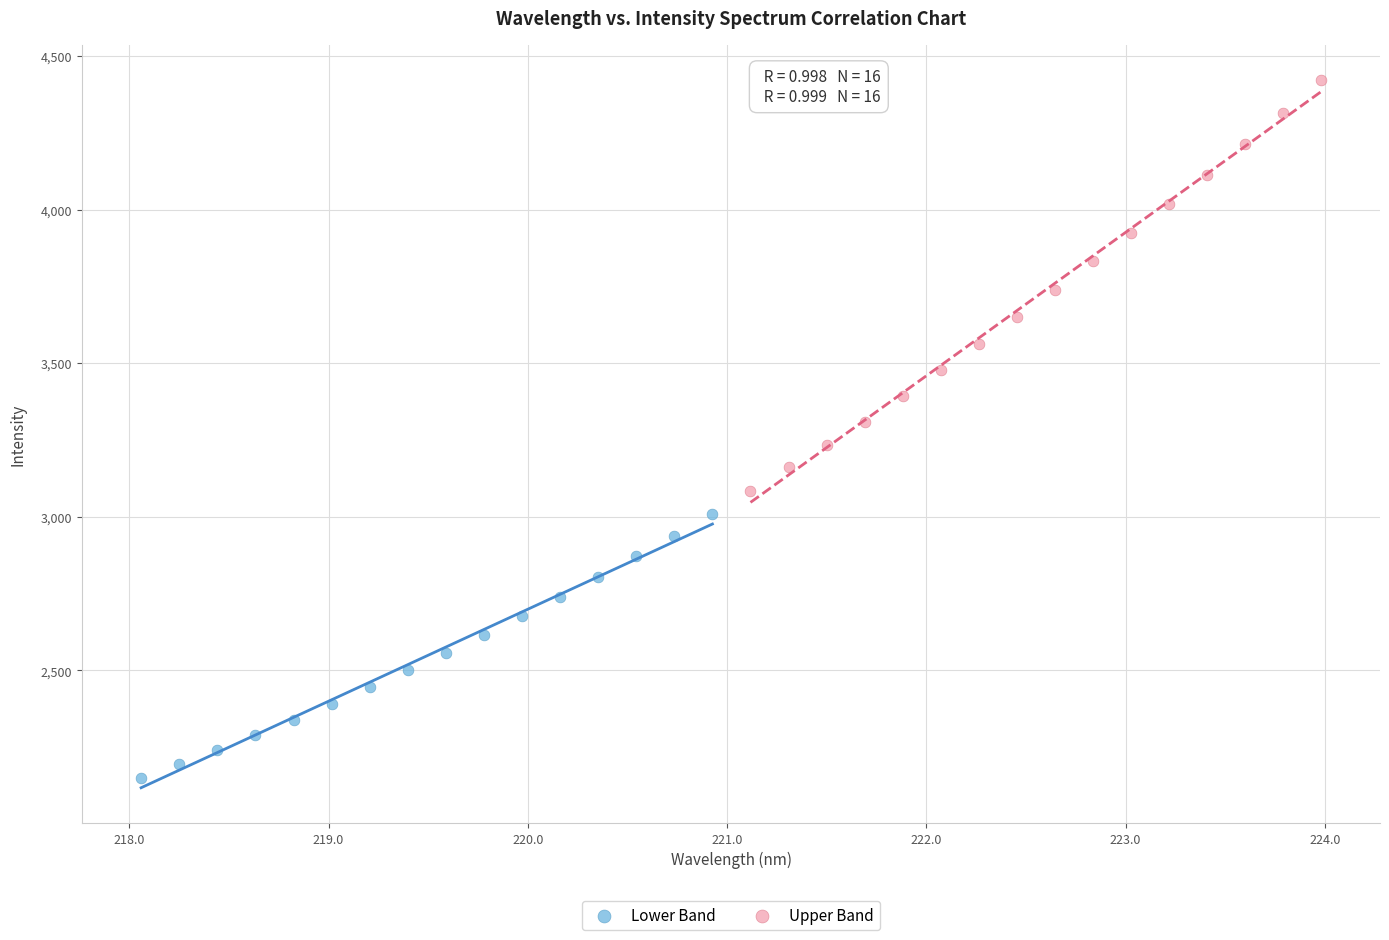

Which series contains the highest Y value?

Upper Band